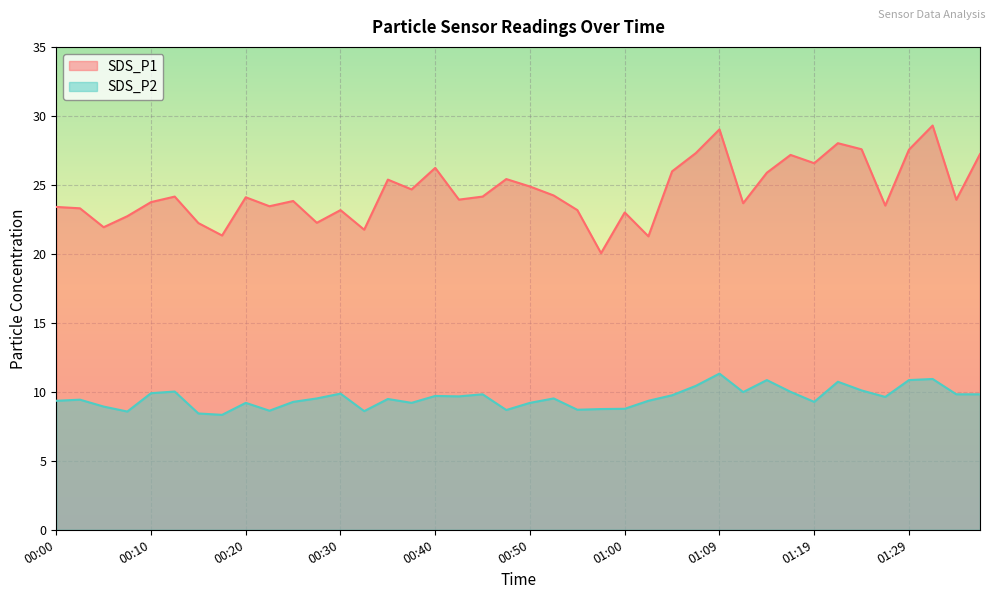

What is the greatest value displayed?

29.3